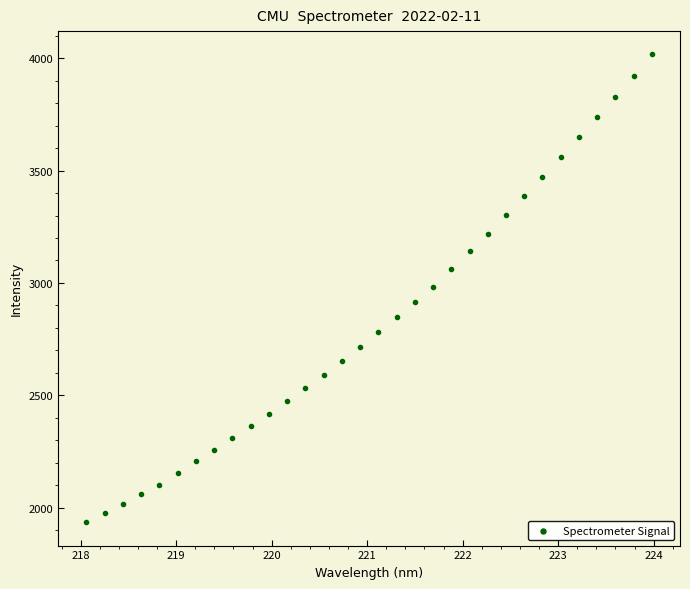

What is the range of X values (max minus min)?

5.9